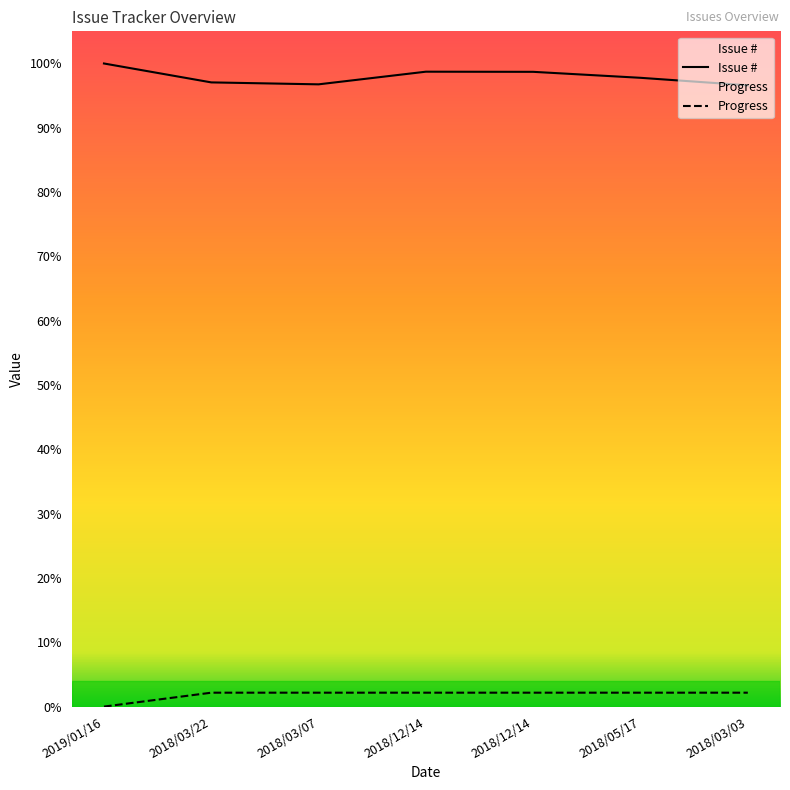

True or false: Issue # and Progress cross at least once.

False